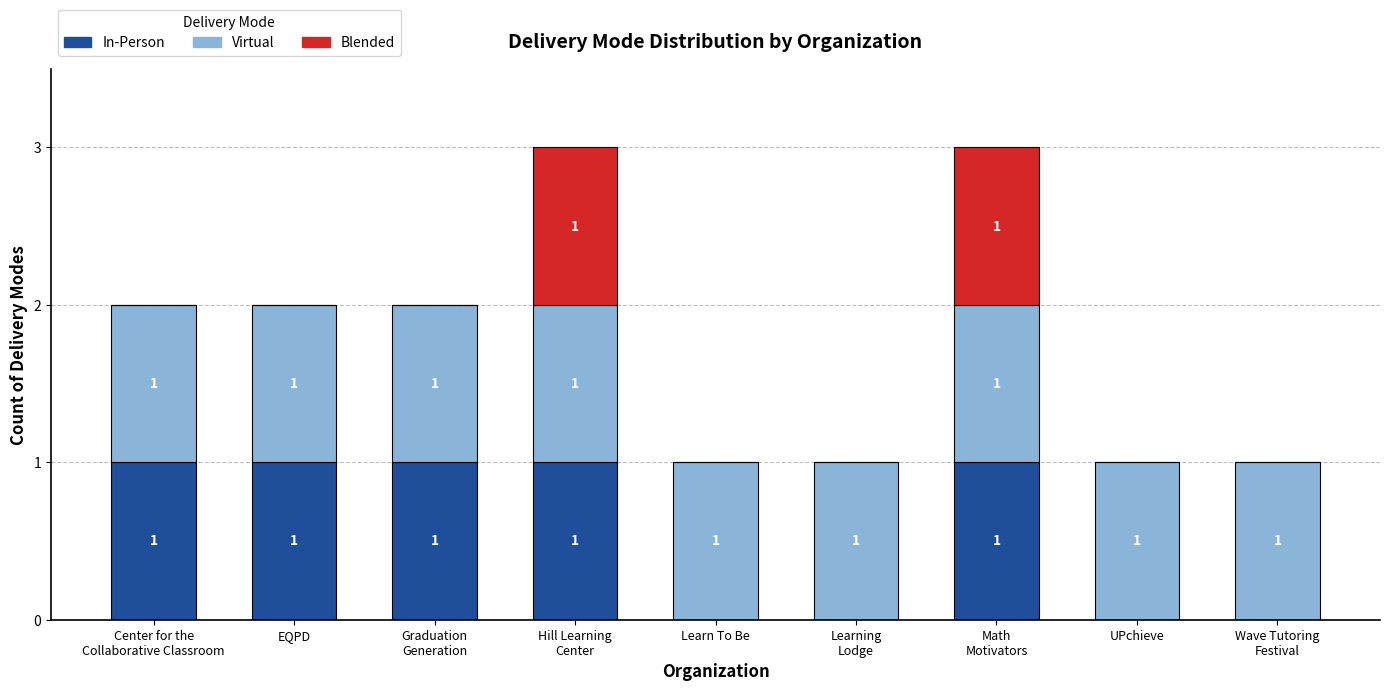

How many In-Person values are between 0 and 1?

9